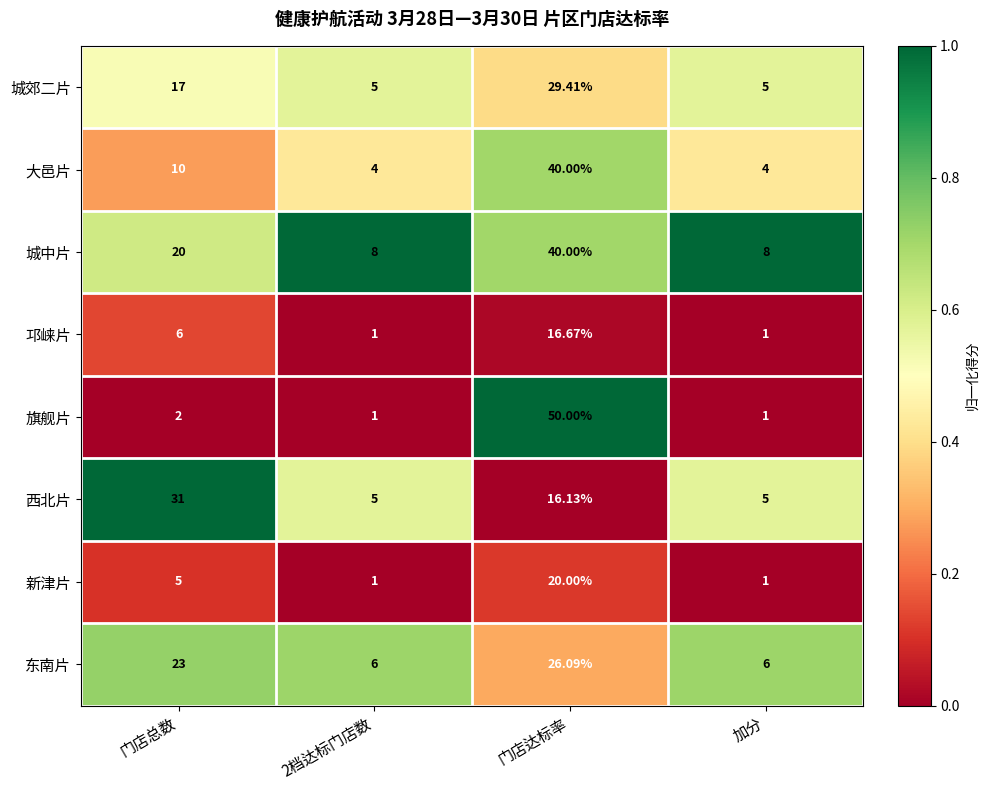

Which category has the highest value in the 城郊二片 series?

门店达标率